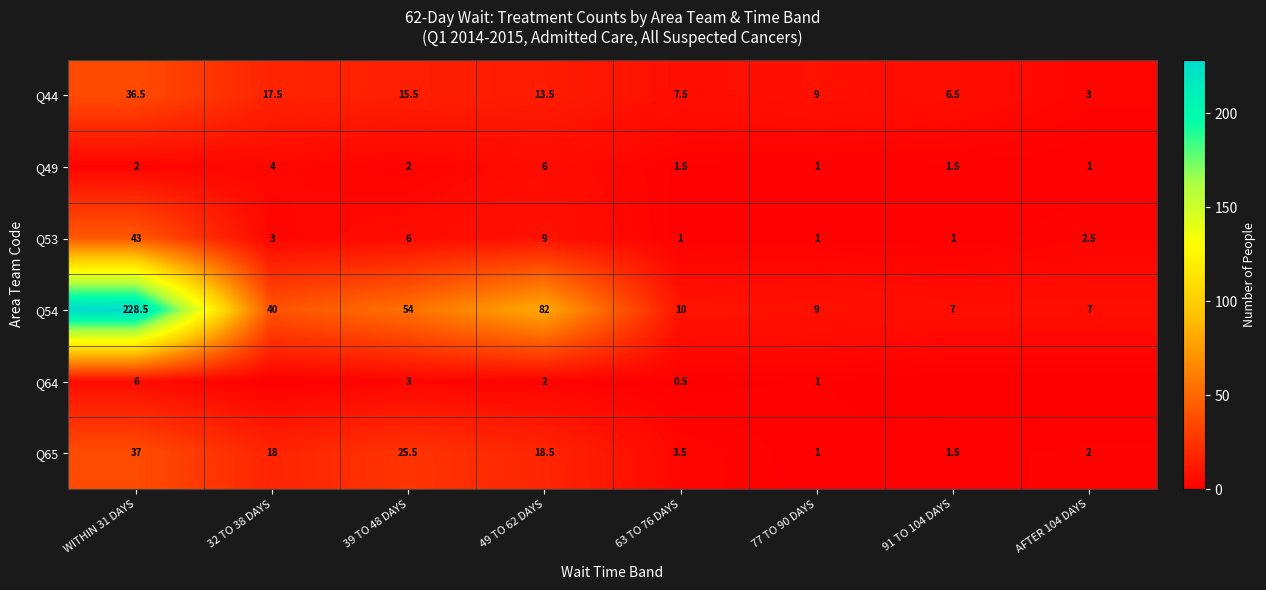

Rank the categories by Q65 value from lowest to highest.

77 TO 90 DAYS, 91 TO 104 DAYS, AFTER 104 DAYS, 63 TO 76 DAYS, 32 TO 38 DAYS, 49 TO 62 DAYS, 39 TO 48 DAYS, WITHIN 31 DAYS